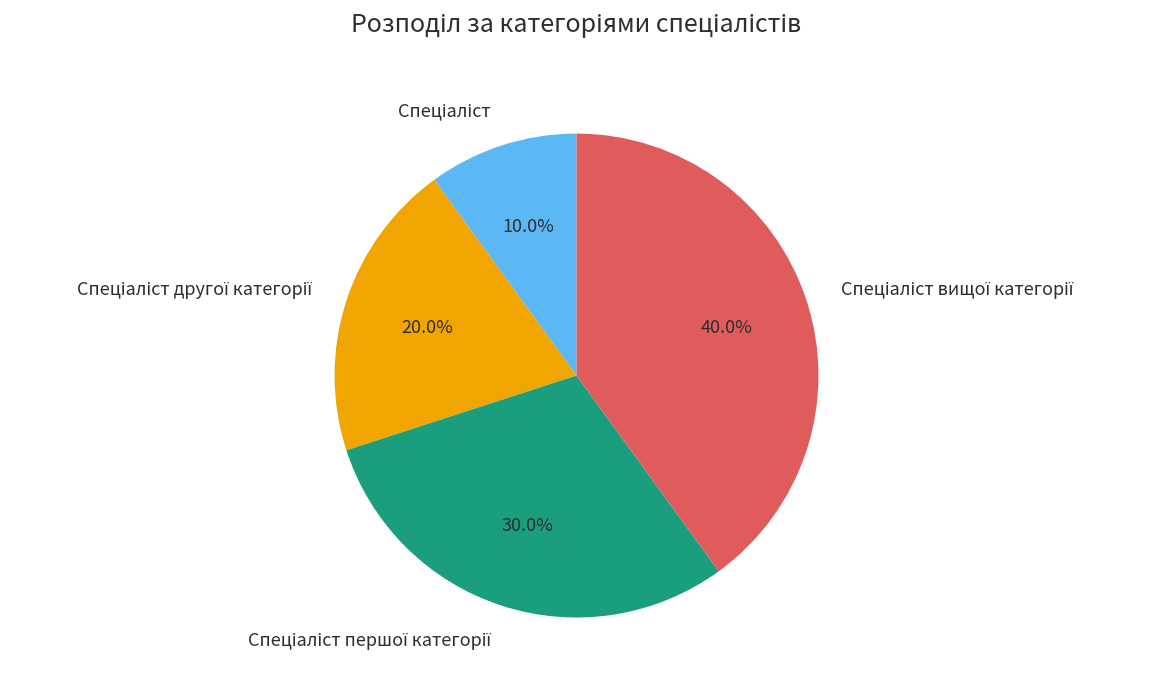

Is there a majority slice in this chart?

No